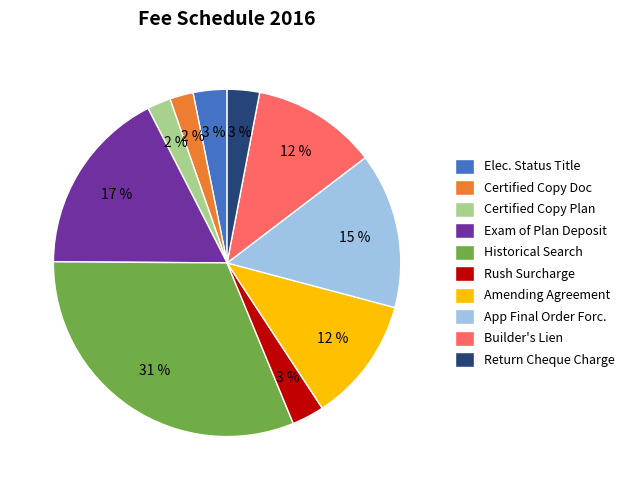

The Elec. Status Title slice represents 3% of the pie. True or false?

True